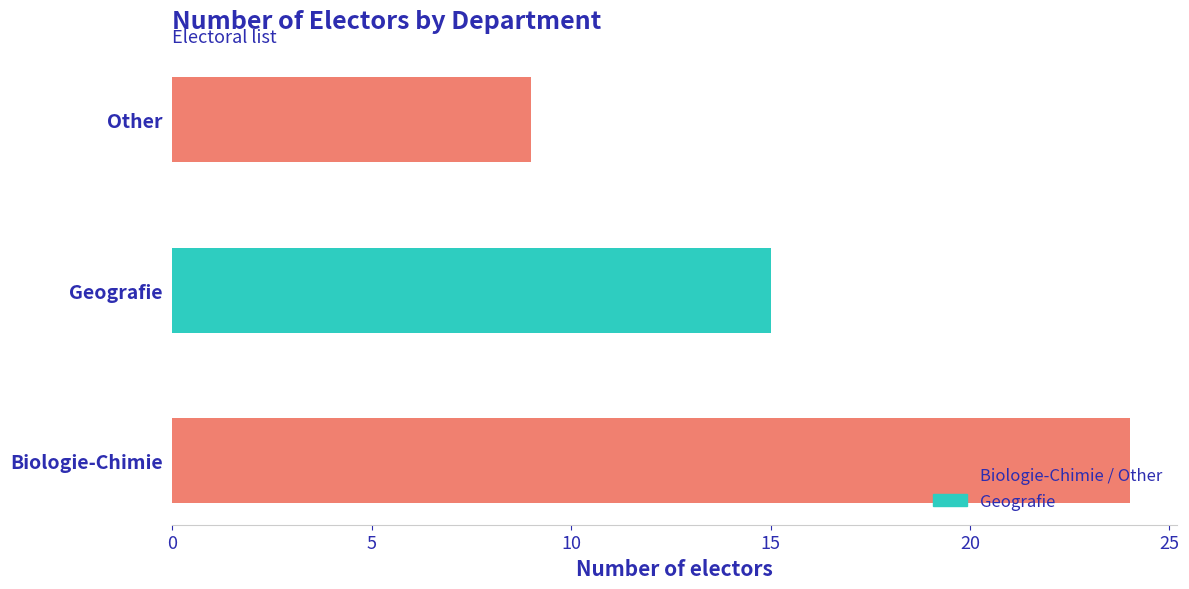

Which category has the lowest value across all series?

Other